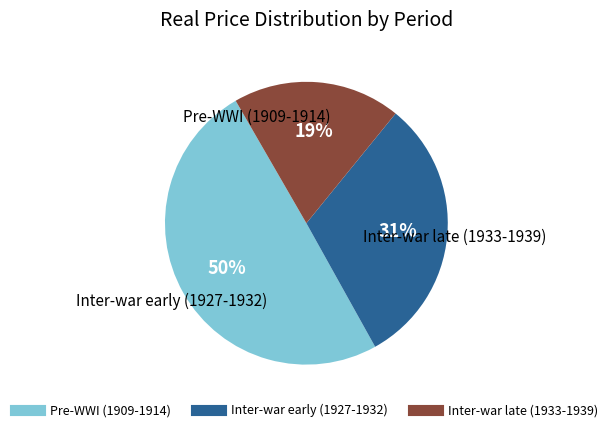

To the nearest percent, what is the difference between the largest and smallest slice percentages?

31%